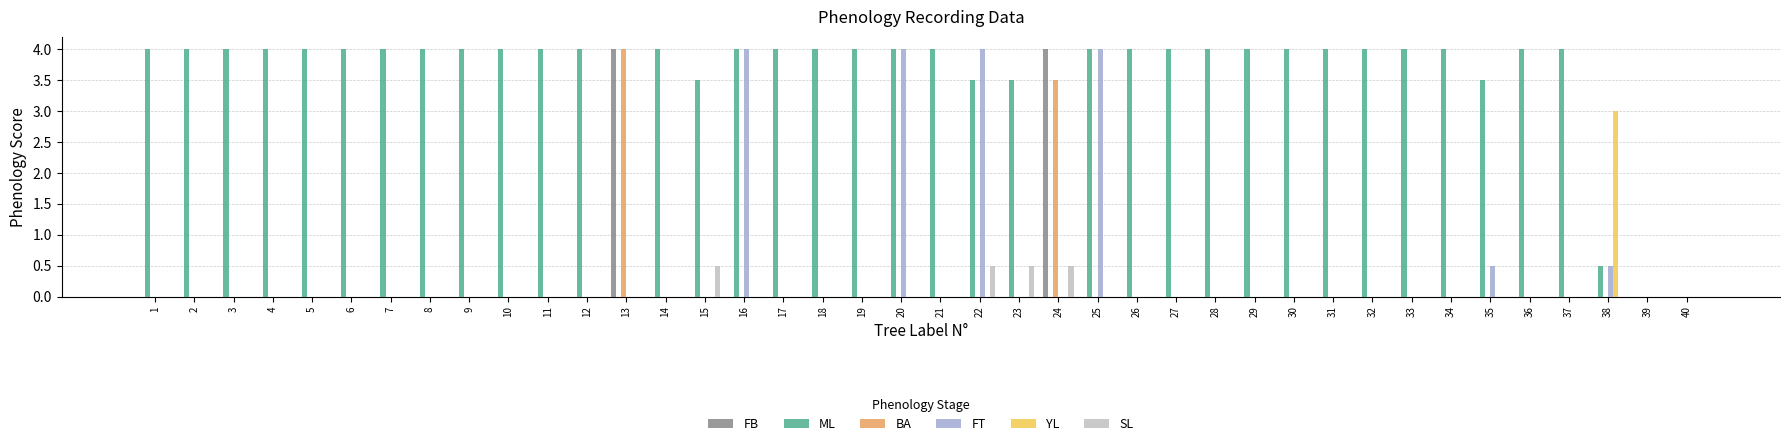

True or false: FB has a value of -2.4 at 14.

False